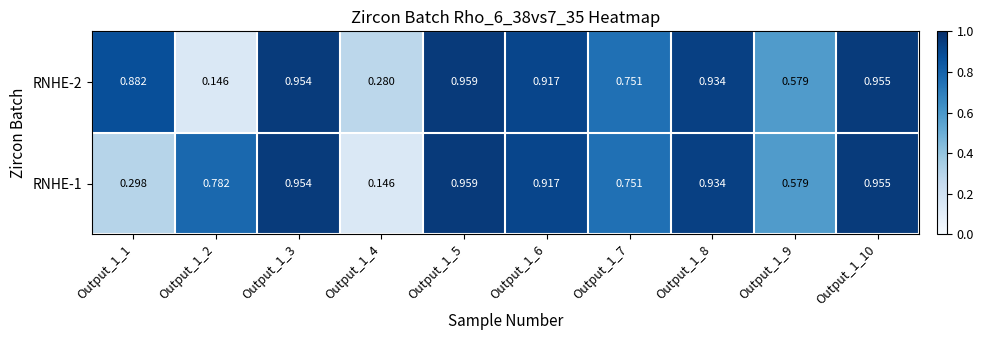

Is the value of RNHE-1 at Output_1_6 greater than the value of RNHE-2 at Output_1_5?

No